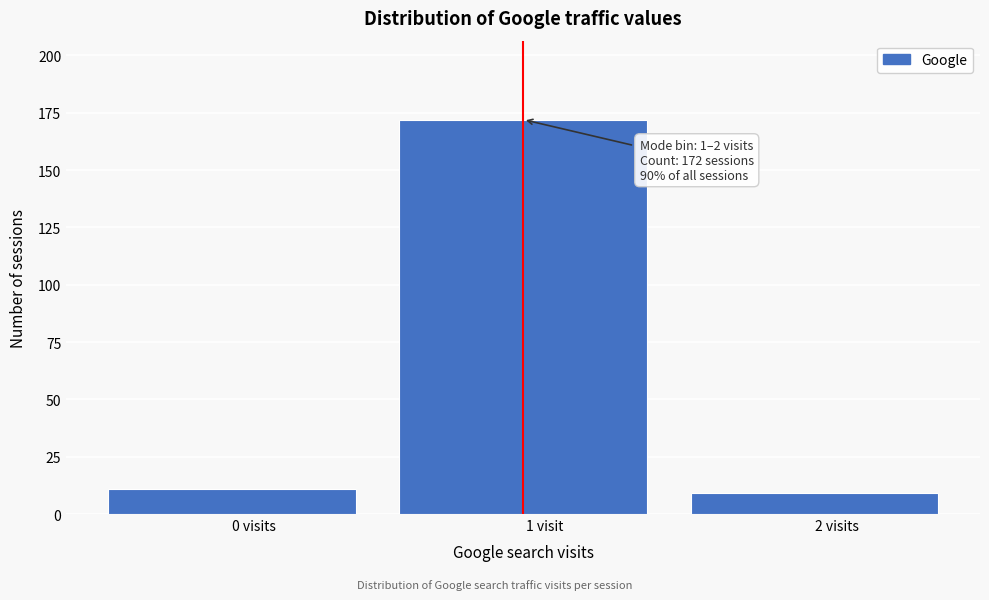

Reading left to right, extract all data points from this chart.

0 visits=11	1 visit=172	2 visits=9